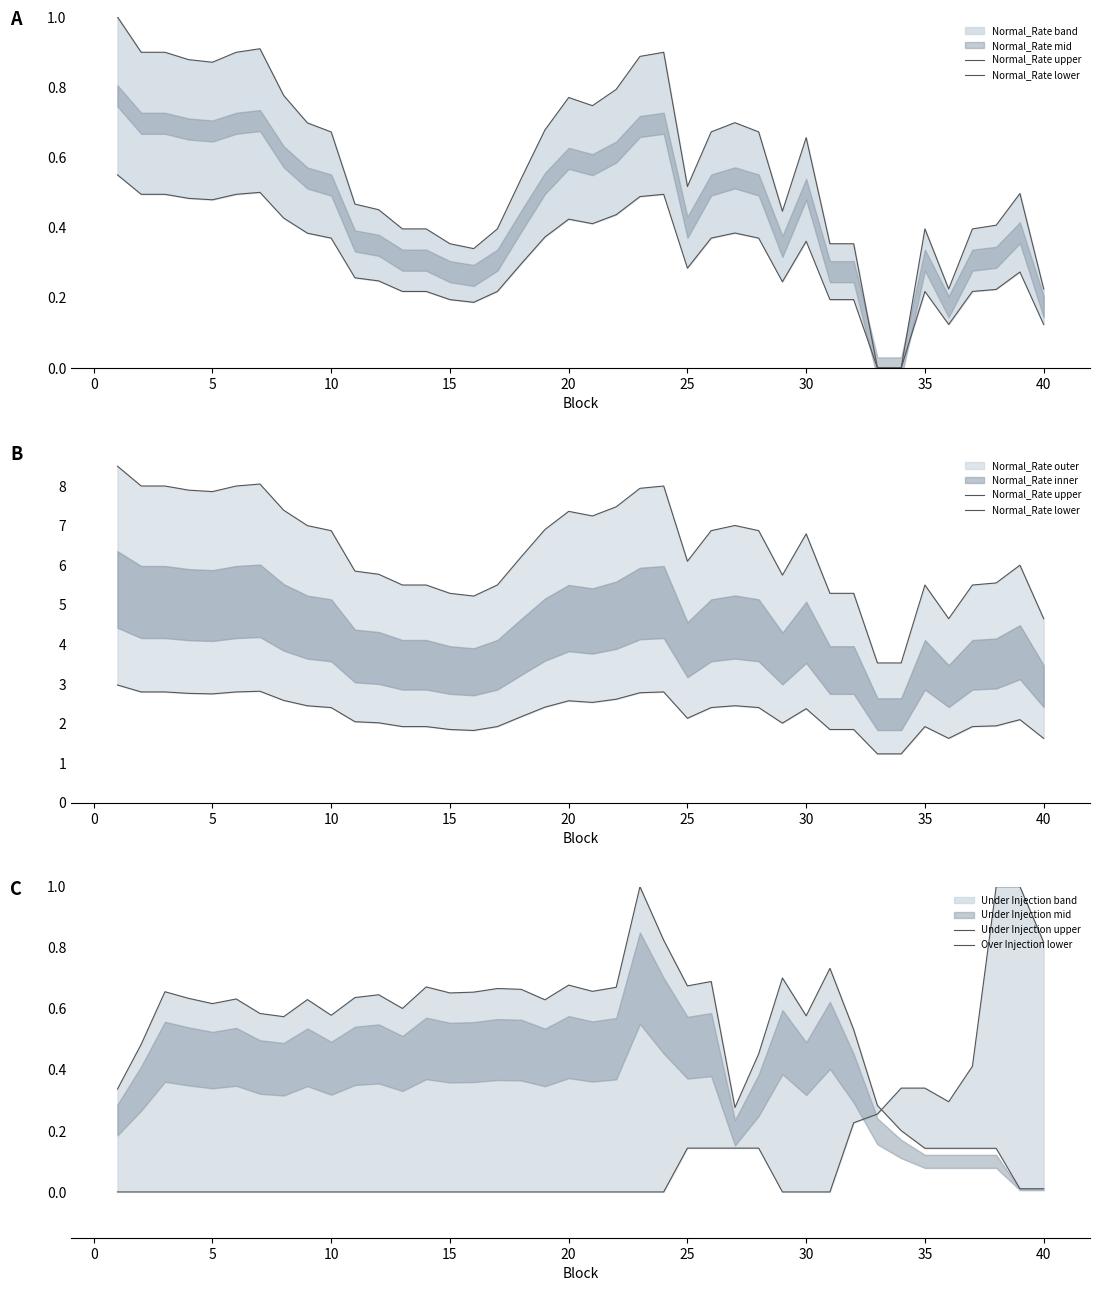

Reading left to right, transcribe all the data shown in this chart.

Normal_Rate upper: 8.5	8.0	8.0	7.9	7.9	8.0	8.0	7.4	7.0	6.9	5.9	5.8	5.5	5.5	5.3	5.2	5.5	6.2	6.9	7.4	7.2	7.5	7.9	8.0	6.1	6.9	7.0	6.9	5.7	6.8	5.3	5.3	3.5	3.5	5.5	4.6	5.5	5.6	6.0	4.6
Normal_Rate lower: 3.0	2.8	2.8	2.8	2.8	2.8	2.8	2.6	2.4	2.4	2.0	2.0	1.9	1.9	1.9	1.8	1.9	2.2	2.4	2.6	2.5	2.6	2.8	2.8	2.1	2.4	2.5	2.4	2.0	2.4	1.9	1.9	1.2	1.2	1.9	1.6	1.9	1.9	2.1	1.6
Under Injection upper: 0.3	0.5	0.7	0.6	0.6	0.6	0.6	0.6	0.6	0.6	0.6	0.6	0.6	0.7	0.7	0.7	0.7	0.7	0.6	0.7	0.7	0.7	1.0	0.8	0.7	0.7	0.3	0.5	0.7	0.6	0.7	0.5	0.3	0.2	0.1	0.1	0.1	0.1	0.0	0.0
Over Injection lower: 0.0	0.0	0.0	0.0	0.0	0.0	0.0	0.0	0.0	0.0	0.0	0.0	0.0	0.0	0.0	0.0	0.0	0.0	0.0	0.0	0.0	0.0	0.0	0.0	0.1	0.1	0.1	0.1	0.0	0.0	0.0	0.2	0.3	0.3	0.3	0.3	0.4	1.0	1.0	0.8